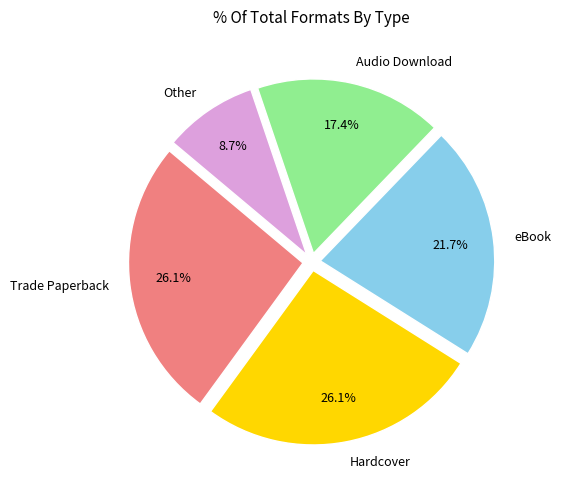

Which has a higher value, eBook or Hardcover?

Hardcover